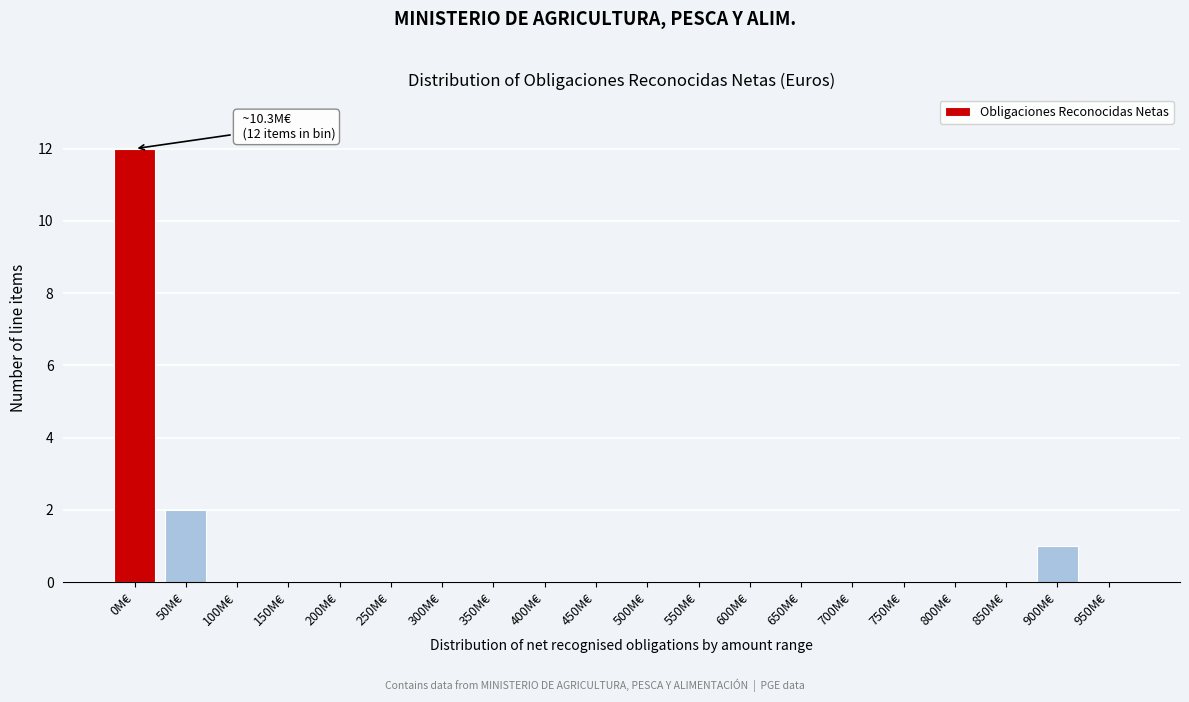

Reading left to right, transcribe all the data shown in this chart.

0M€=12	50M€=2	100M€=0	150M€=0	200M€=0	250M€=0	300M€=0	350M€=0	400M€=0	450M€=0	500M€=0	550M€=0	600M€=0	650M€=0	700M€=0	750M€=0	800M€=0	850M€=0	900M€=1	950M€=0